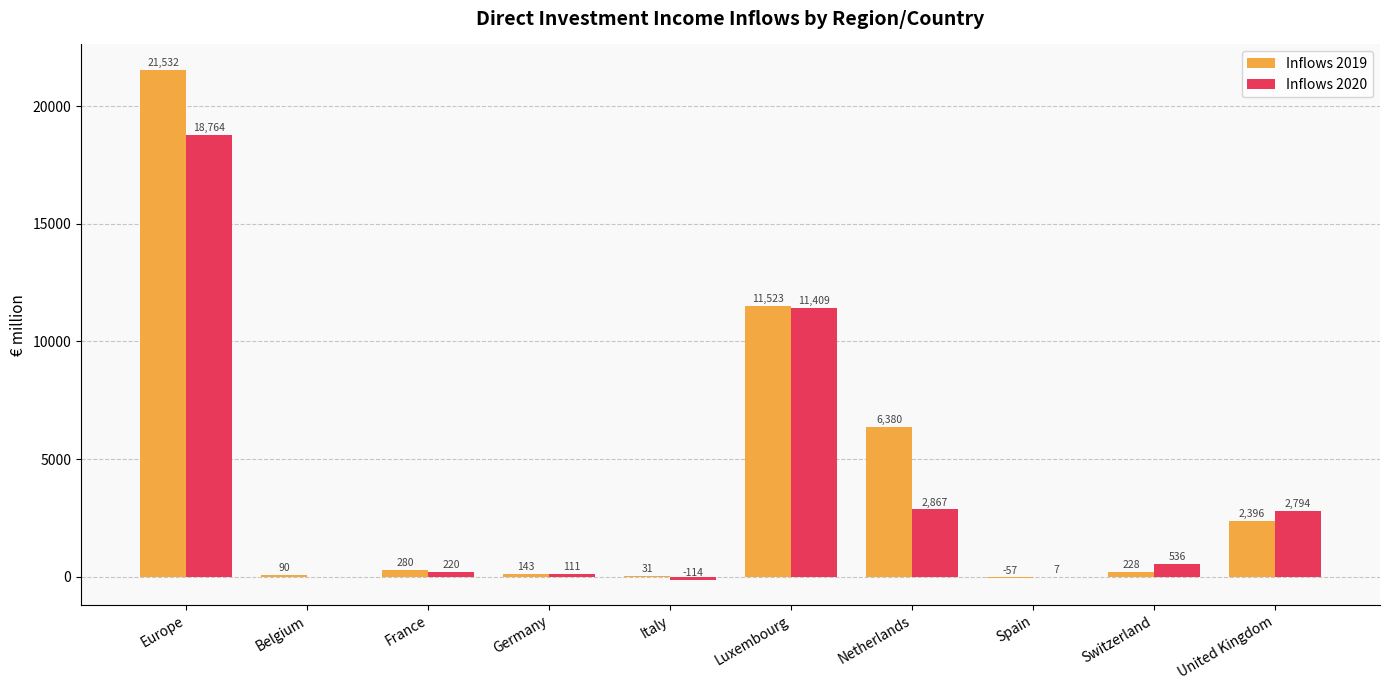

At which label does Inflows 2019 first exceed 280?

Europe